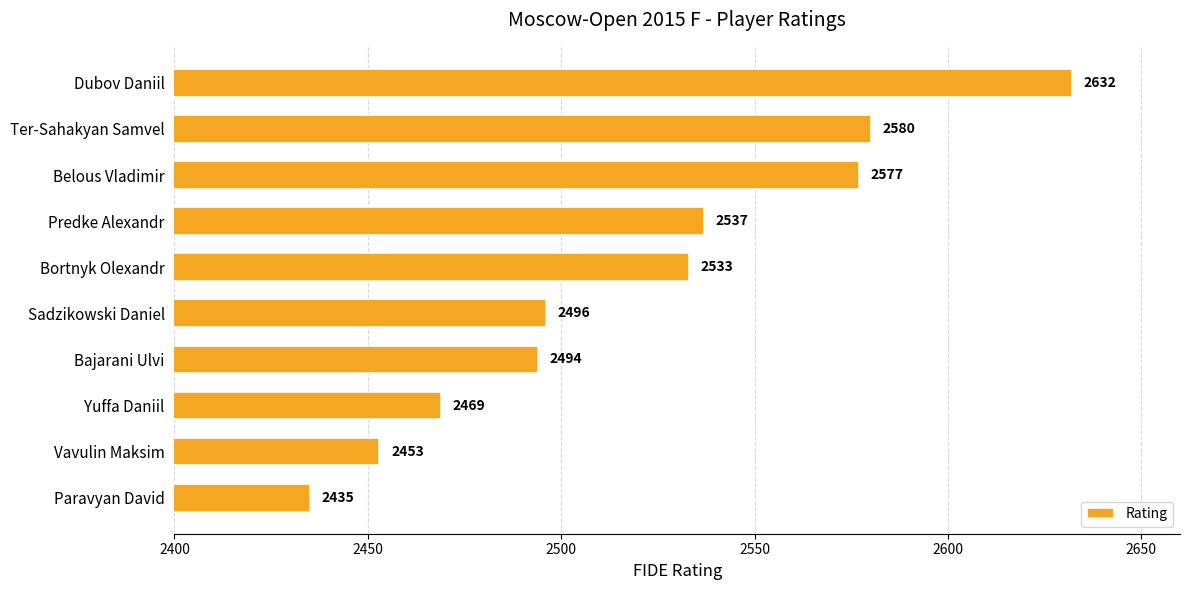

Where is the data nearest to the value 2533?

Bortnyk Olexandr